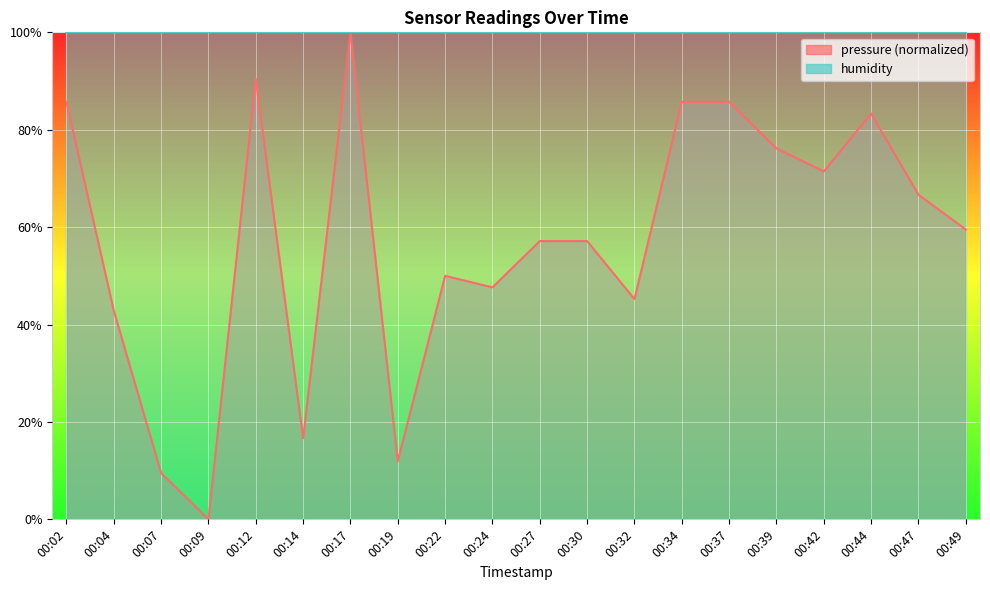

The chart shows a value of 8.5 at 00:14. True or false?

False